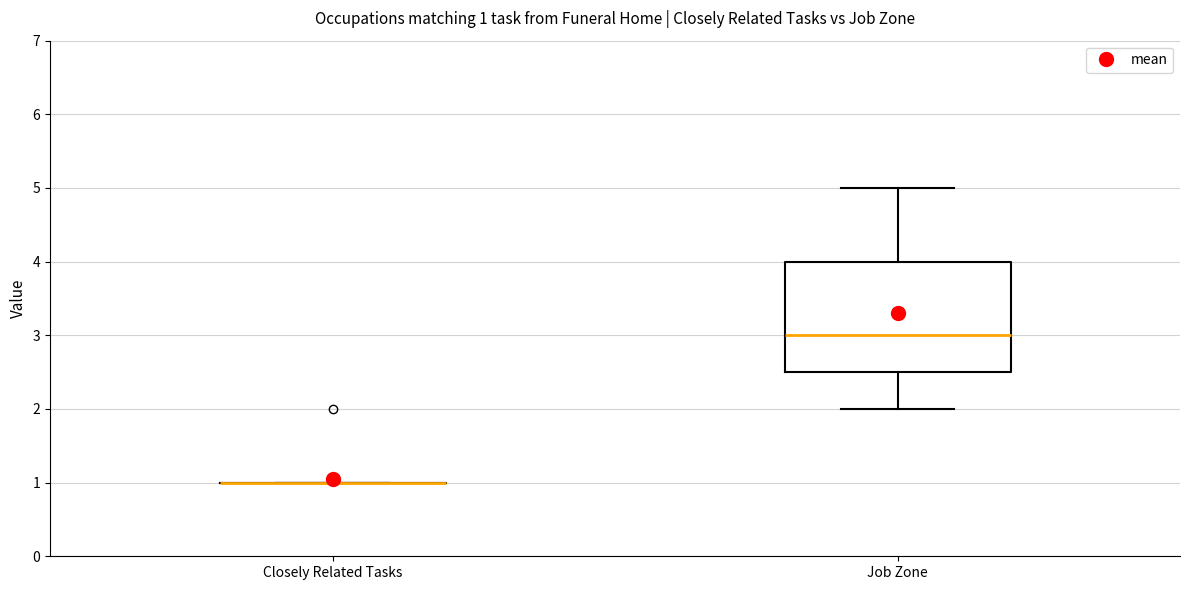

Comparing the boxes themselves (not the whiskers), which one is the tallest?

Job Zone